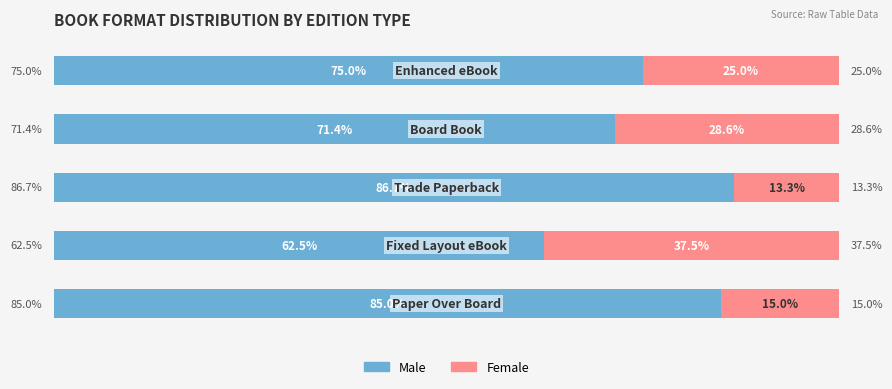

Reading left to right, transcribe all the data shown in this chart.

Male: 85.0	62.5	86.7	71.4	75.0
Female: 15.0	37.5	13.3	28.6	25.0